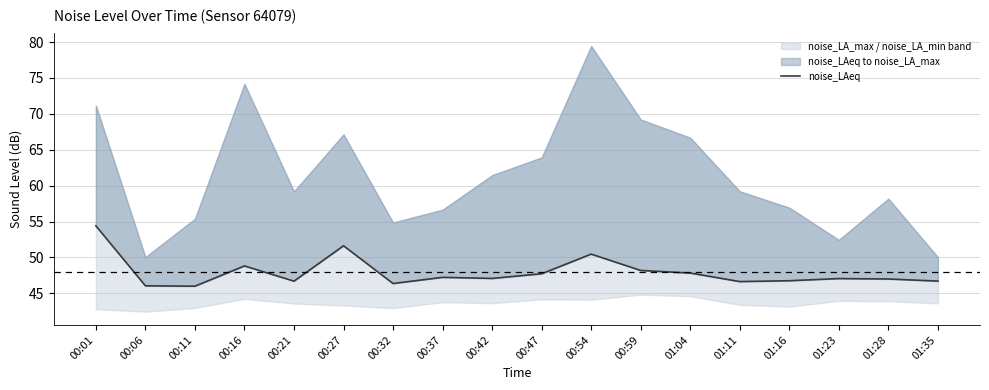

What is the average value?

47.9